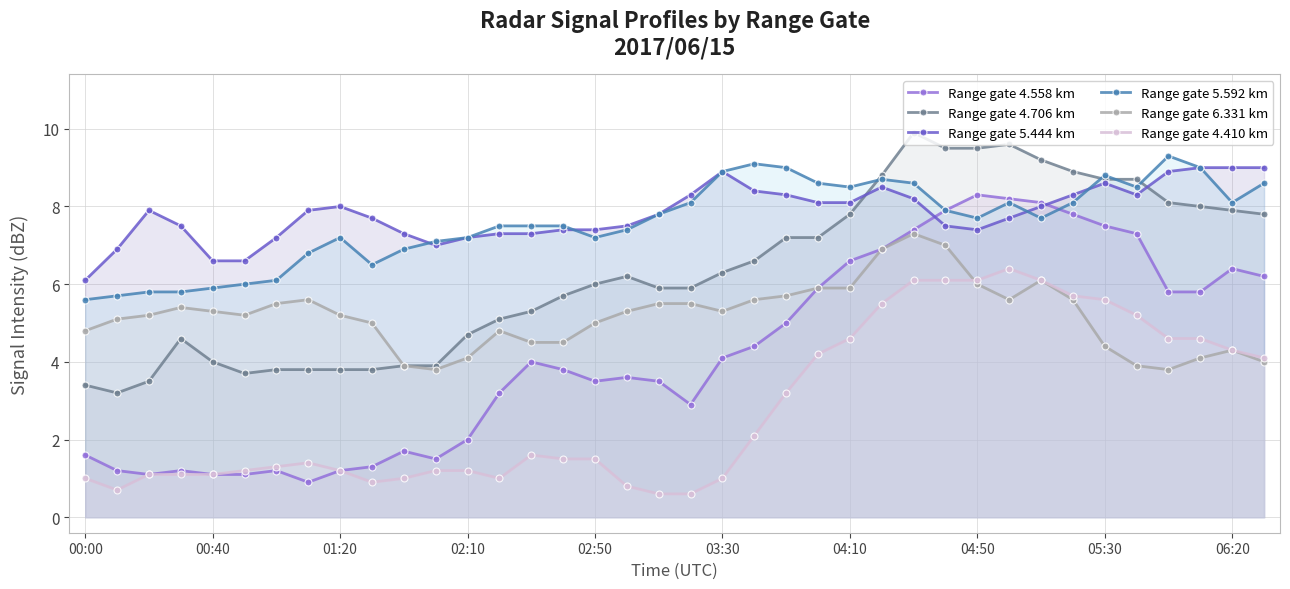

The Range gate 4.558 km series shows 1.1 at 13. True or false?

False